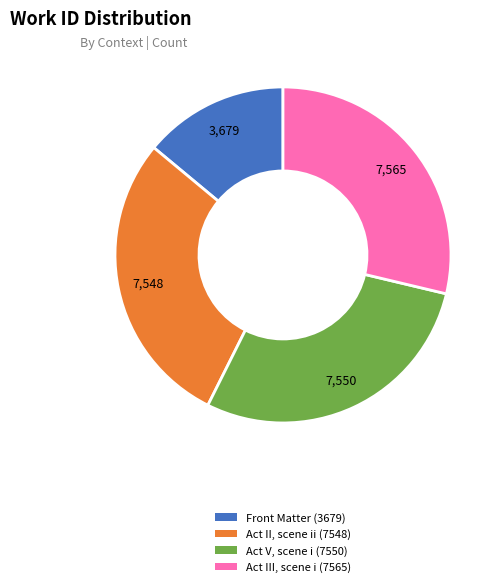

Which category has the smallest portion of the pie?

Front Matter